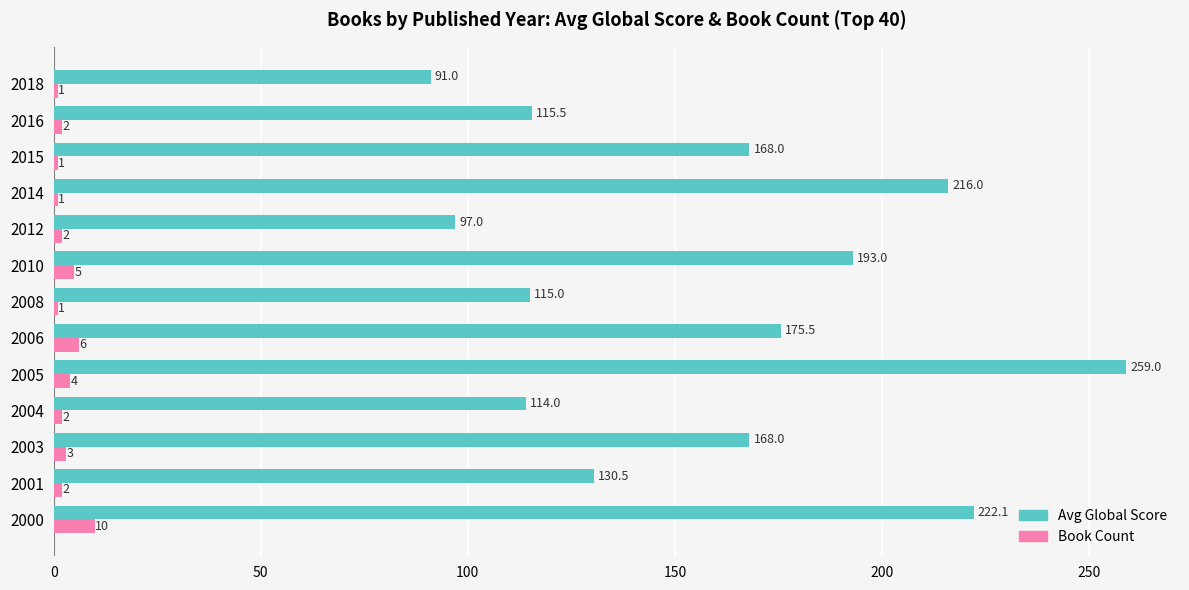

Rank the series by their average value, from highest to lowest.

Avg Global Score, Book Count